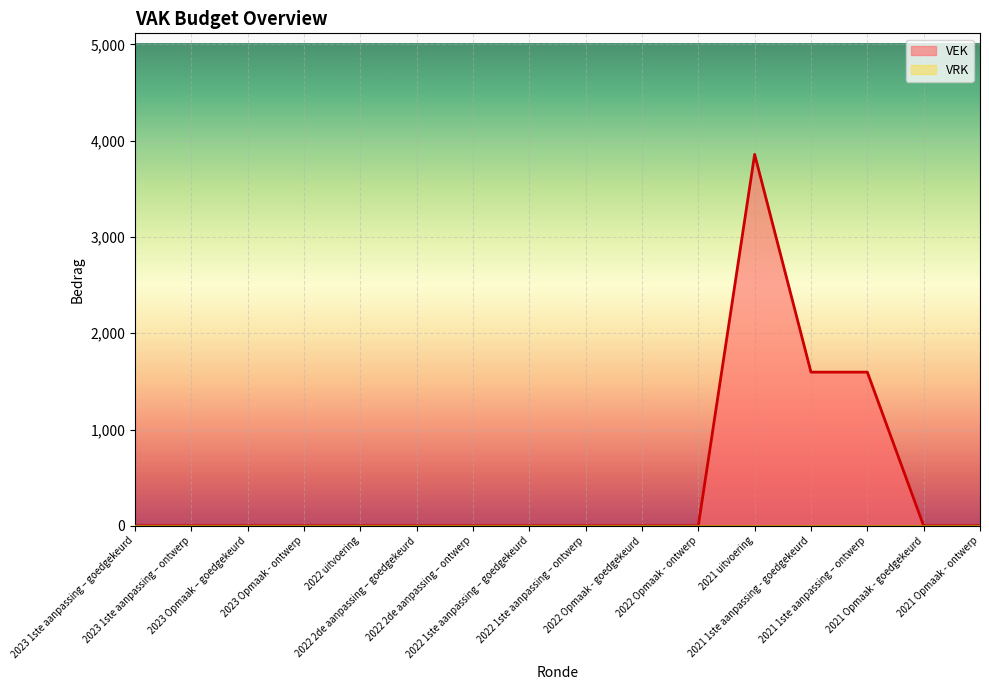

At which category does the data reach its first local peak?

2021 uitvoering